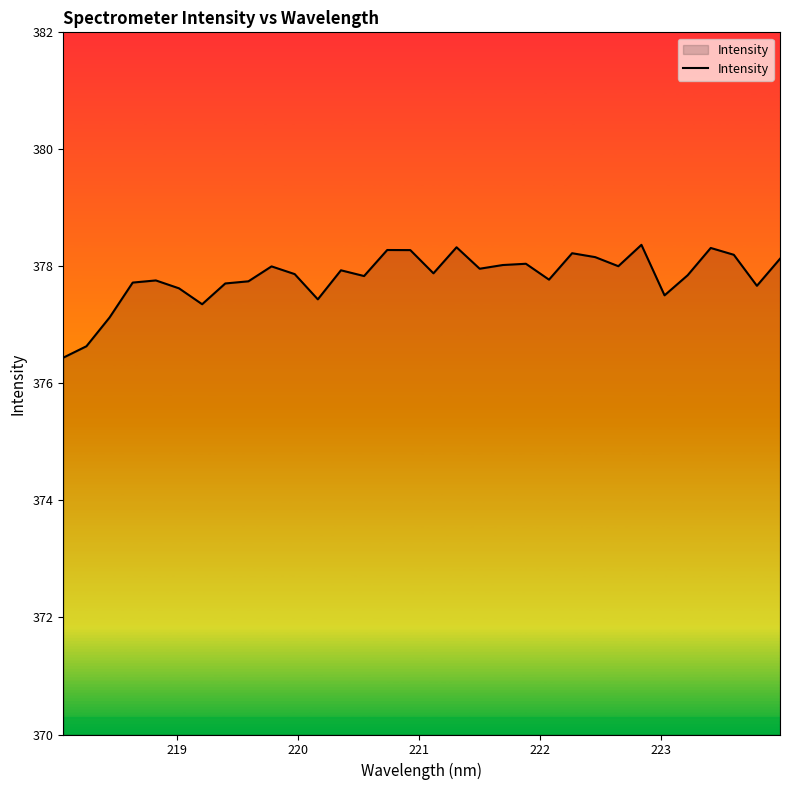

What is the maximum value shown in the chart?

378.4